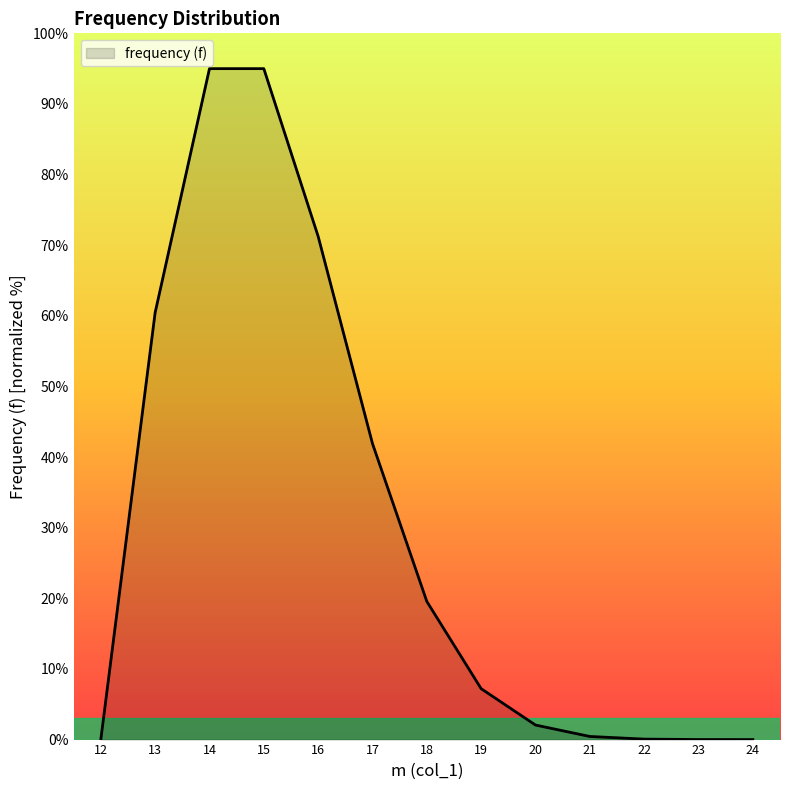

Which category has the highest value across all series?

15